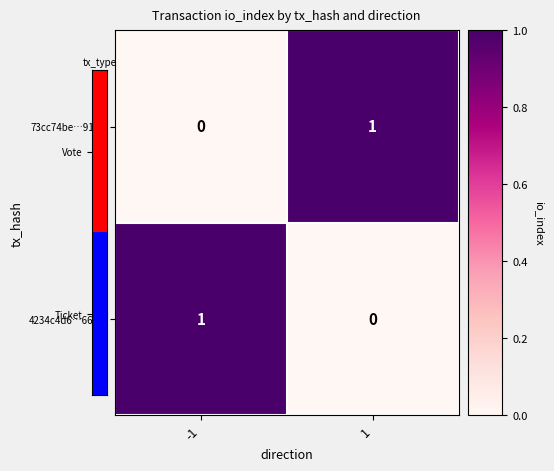

What is the spread (max minus min) of values at -1?

1